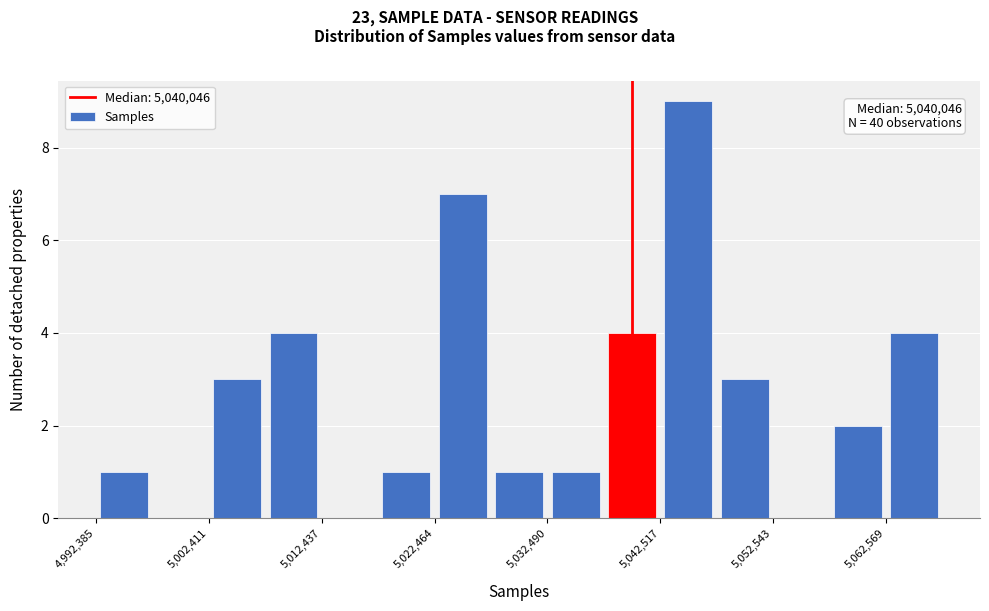

Around what value on the x-axis is the tallest bar? Give the approximate position of its centre, as read against the axis.

5046000